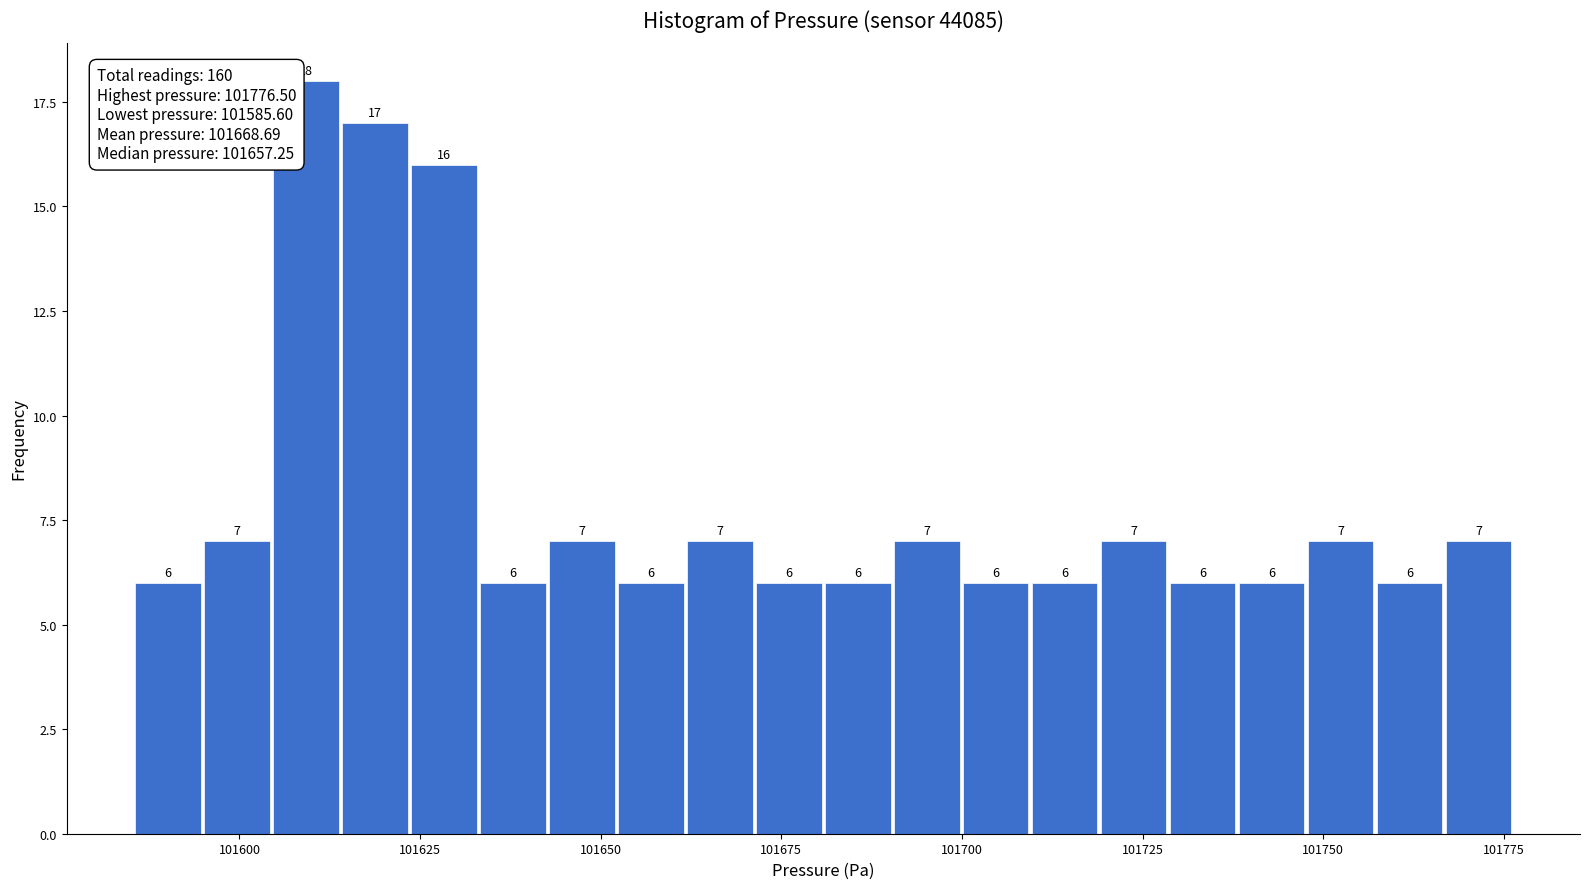

Around what value on the x-axis is the tallest bar? Give the approximate position of its centre, as read against the axis.

101610